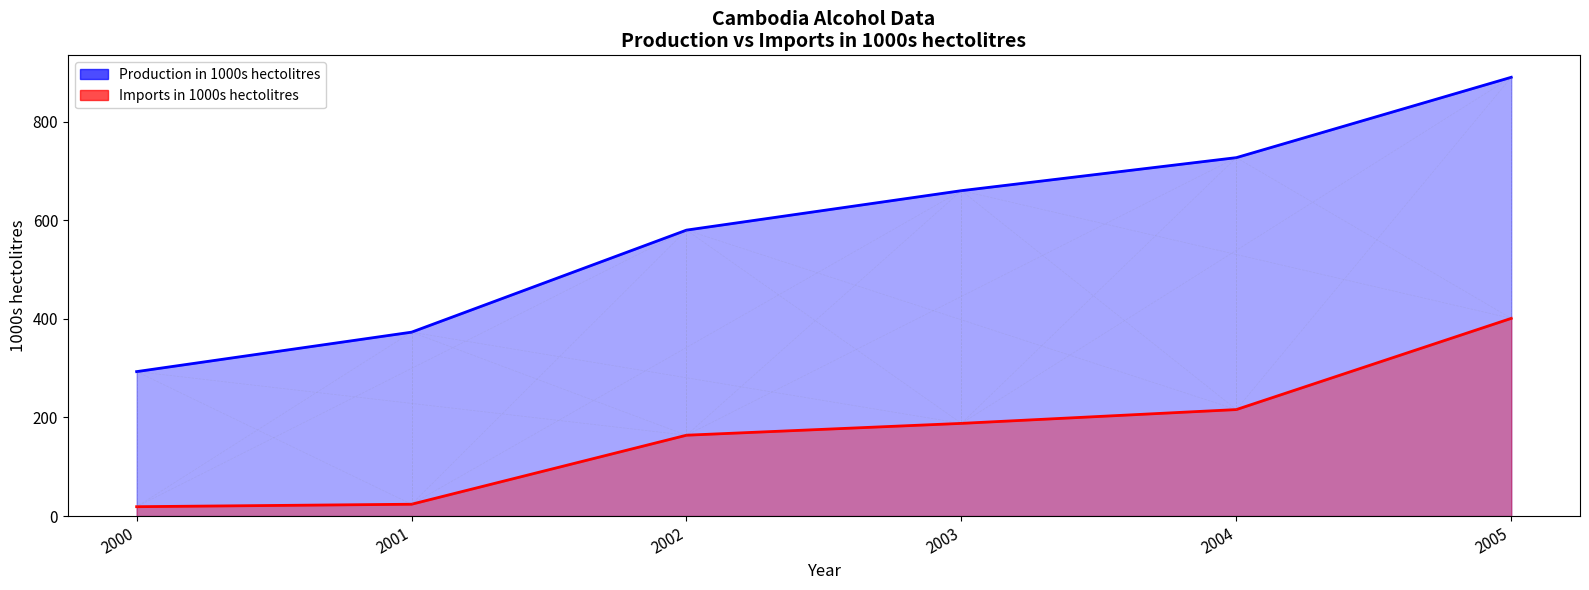

How many data points in Production in 1000s hectolitres are less than 660?

3